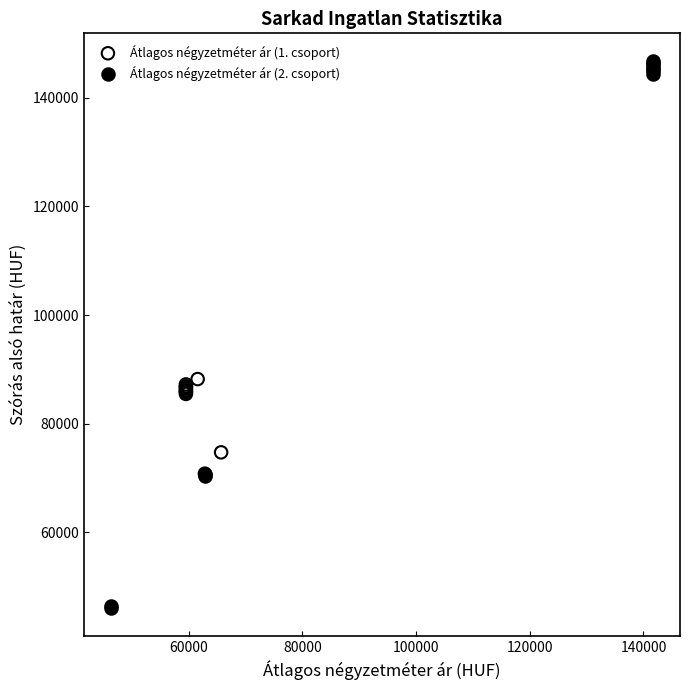

Which series contains the highest Y value?

Átlagos négyzetméter ár (2. csoport)